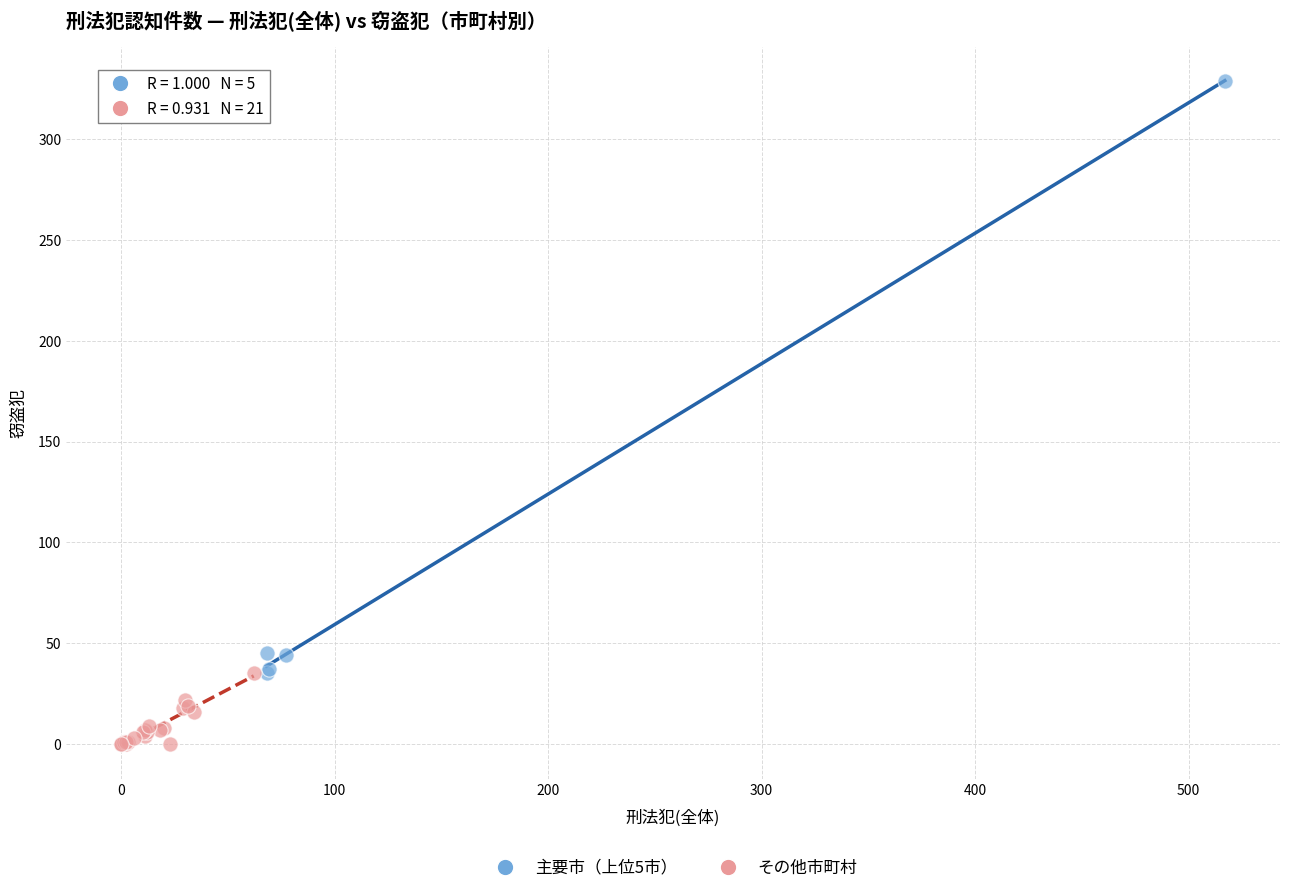

Which series has the widest spread of Y values?

主要市（上位5市）